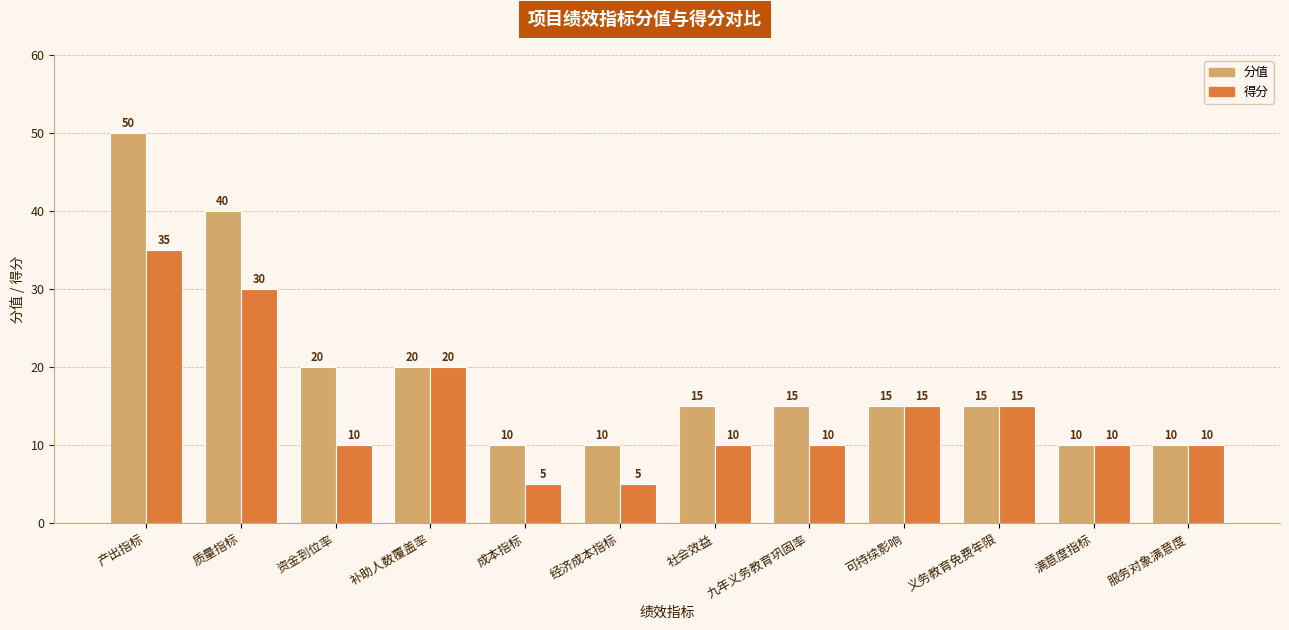

How many bars are there in each group?

2